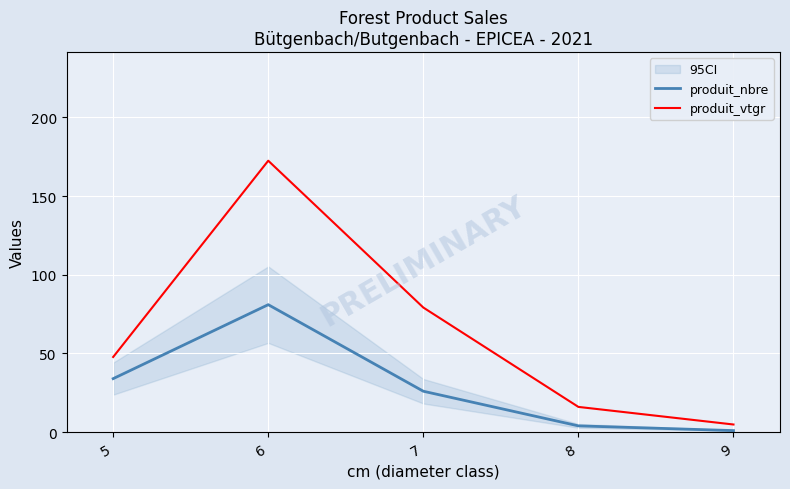

Rank the series at 5 from highest to lowest value.

produit_vtgr, produit_nbre